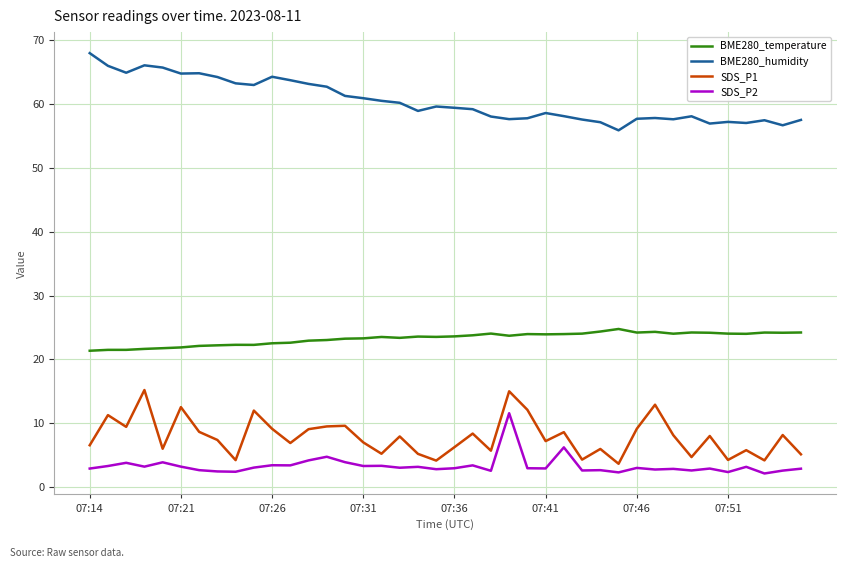

True or false: BME280_humidity has more than 2 interior local peaks.

True